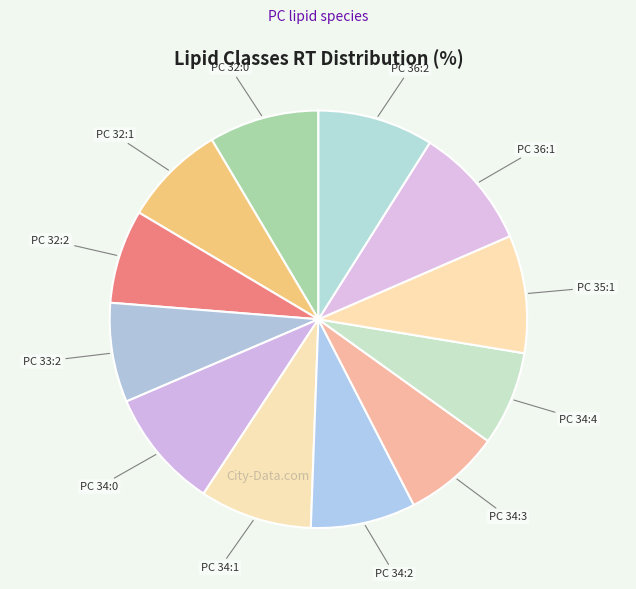

Do PC 34:3 and PC 34:1 together represent more than half of the pie?

No